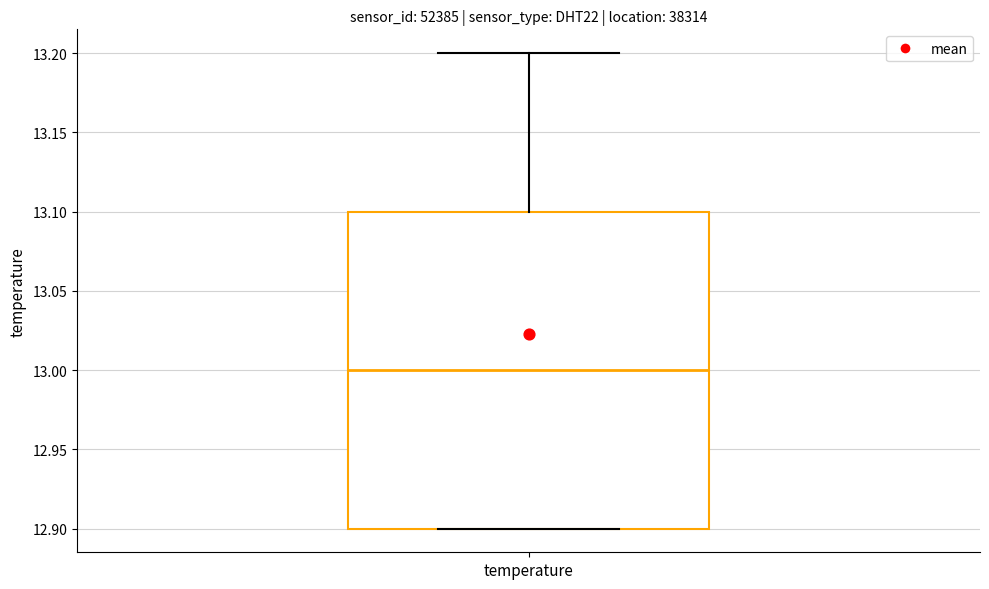

Where does the median line of the box for temperature sit on the y-axis? The values are not printed on the chart, so give them approximately, as read against the axis.

13.0